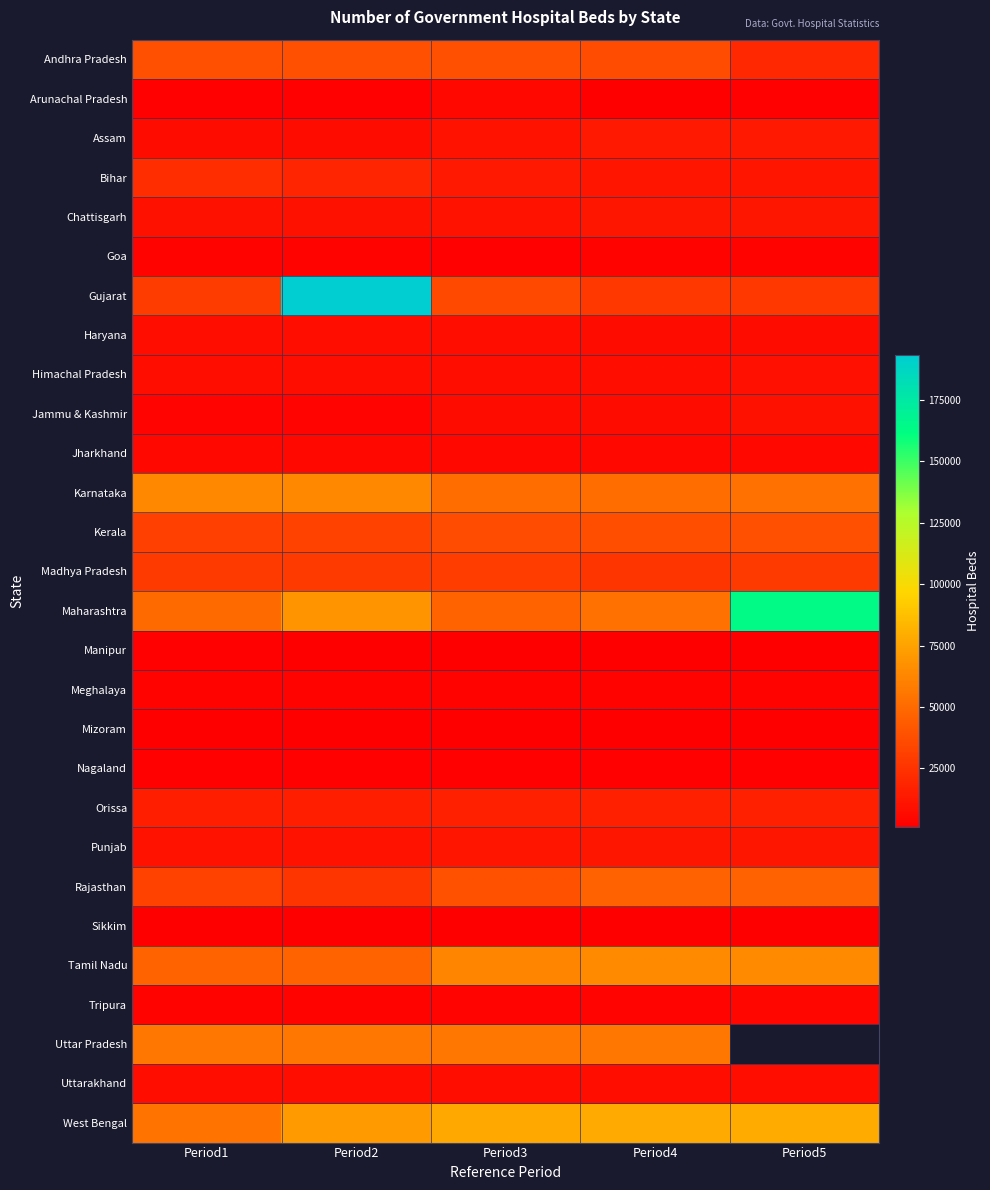

True or false: Himachal Pradesh has a value of 2395.8 at Period1.

False